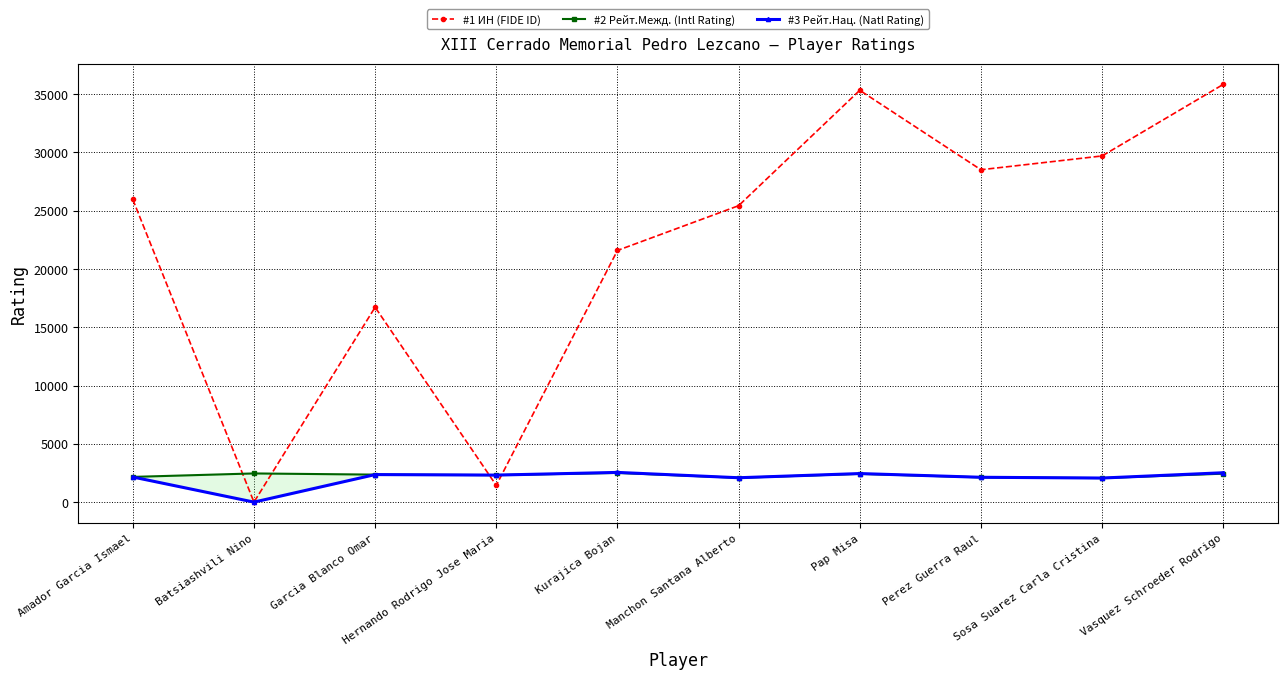

At which label does #1 ИН (FIDE ID) first exceed 25968?

Pap Misa